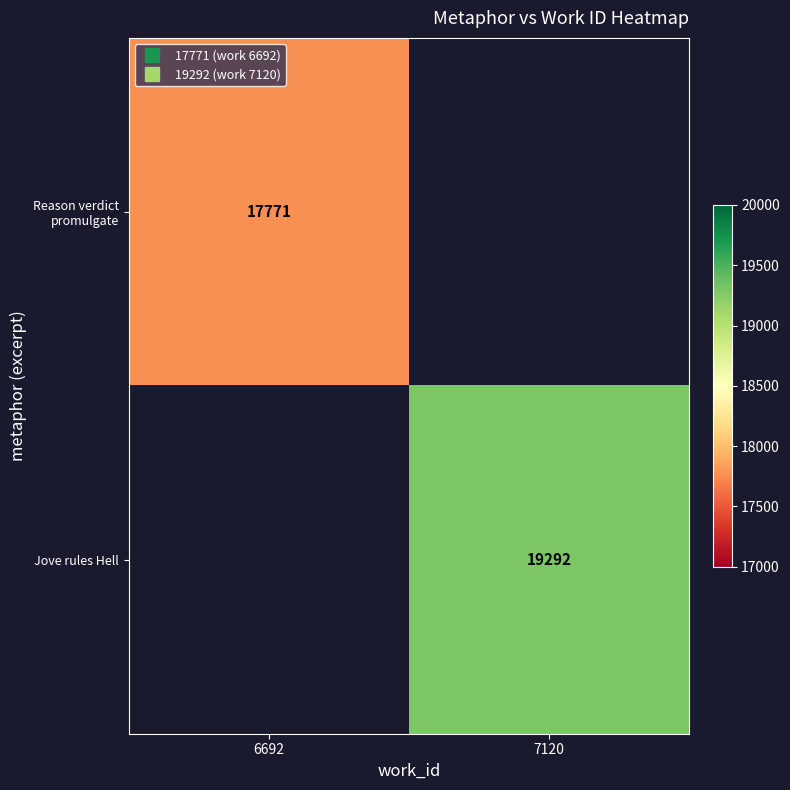

Which category has the lowest value across all series?

6692